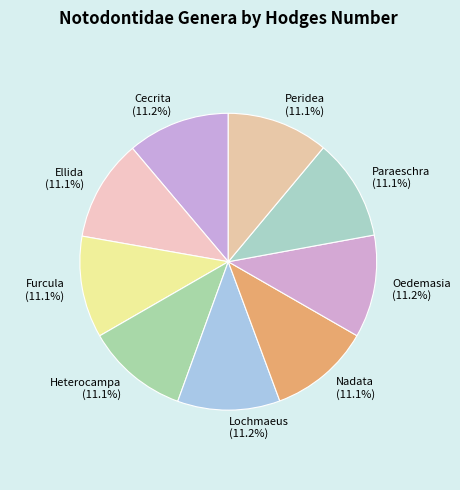

What is the ratio of the value at Furcula to the value at Oedemasia?

1.0